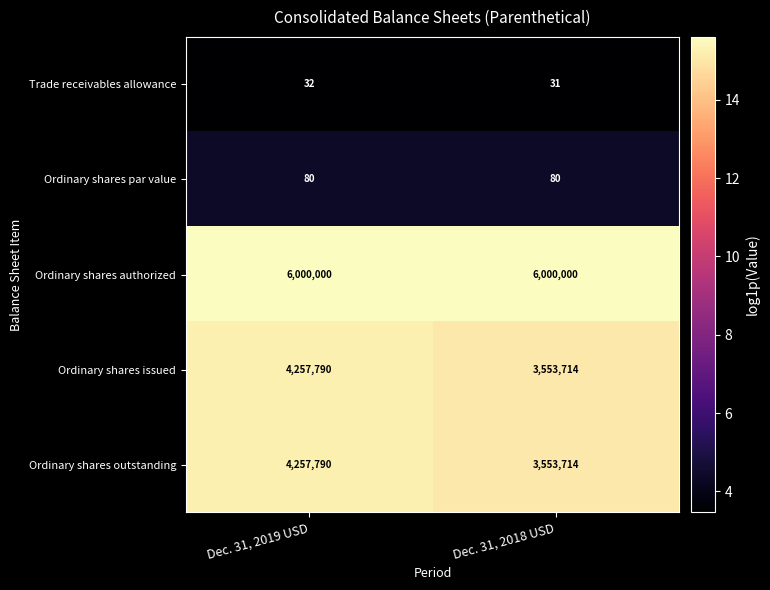

What is the maximum value shown in the chart?

6000000